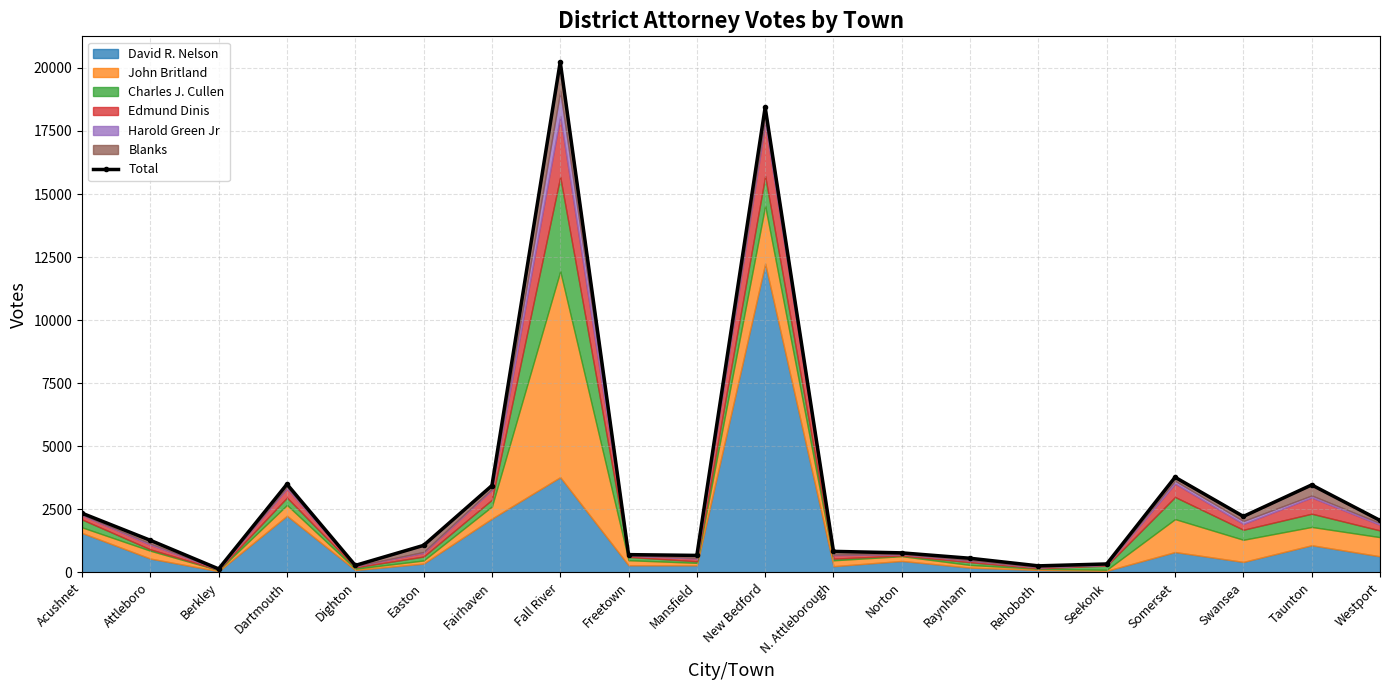

What is the change in value from Dartmouth to N. Attleborough?

-2663